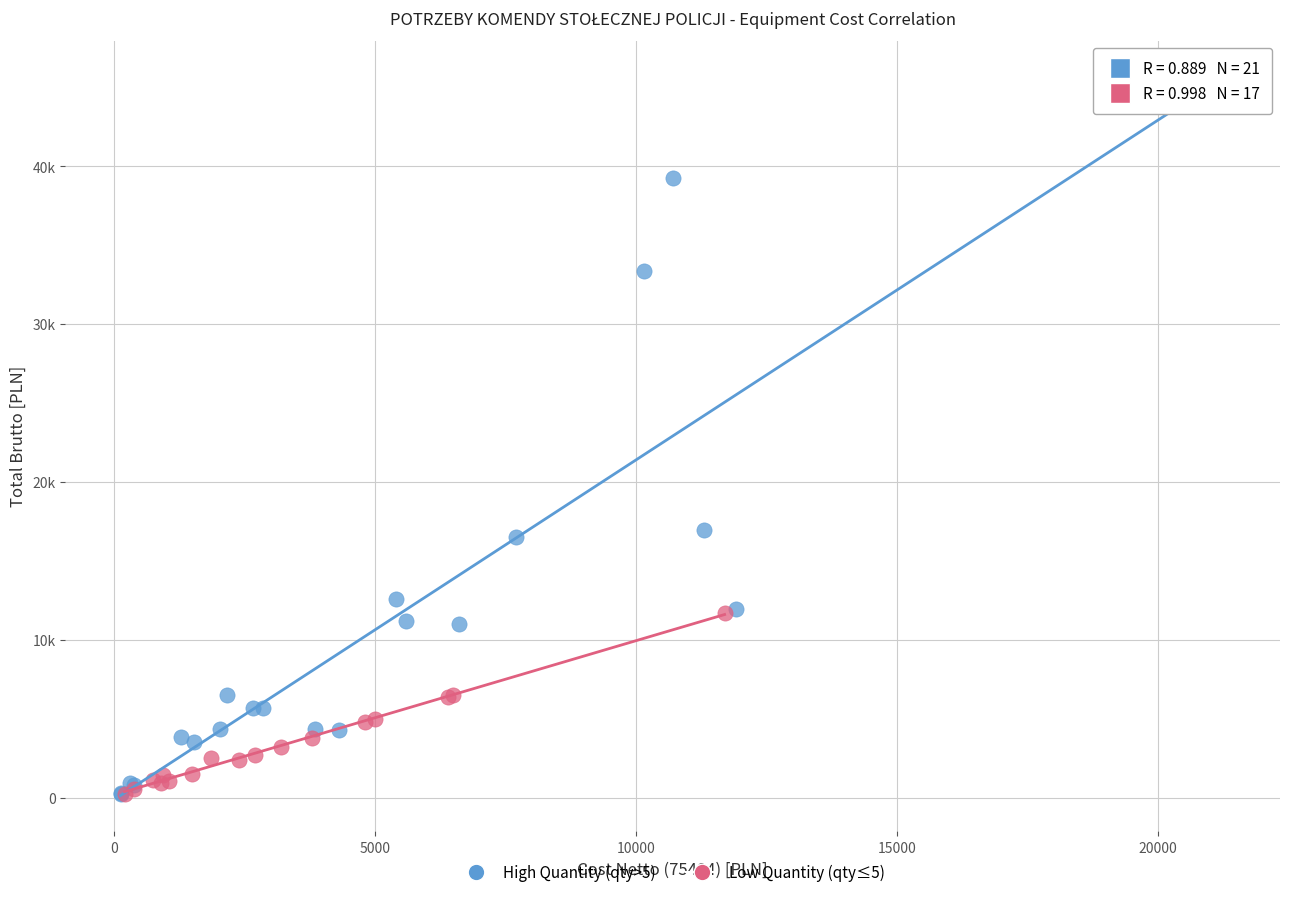

Which series has the widest spread of Y values?

High Quantity (qty>5)